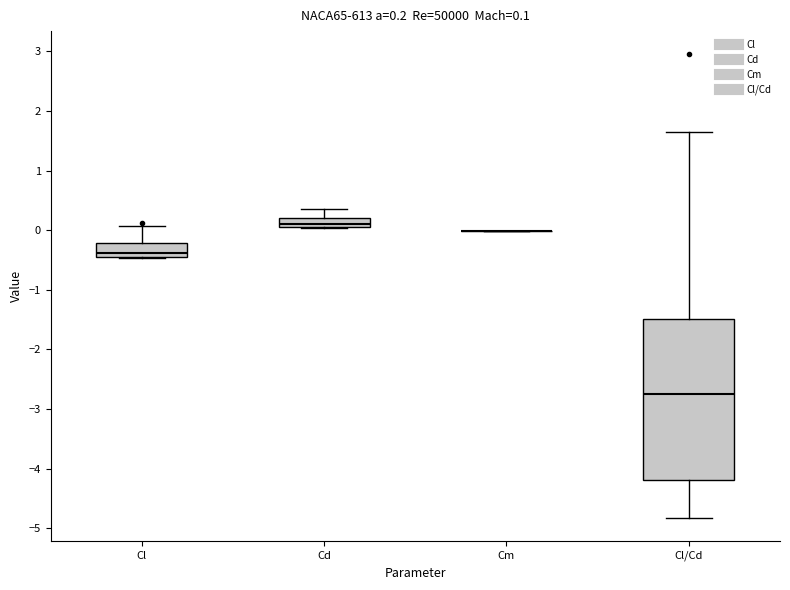

Comparing the boxes themselves (not the whiskers), which one is the tallest?

Cl/Cd